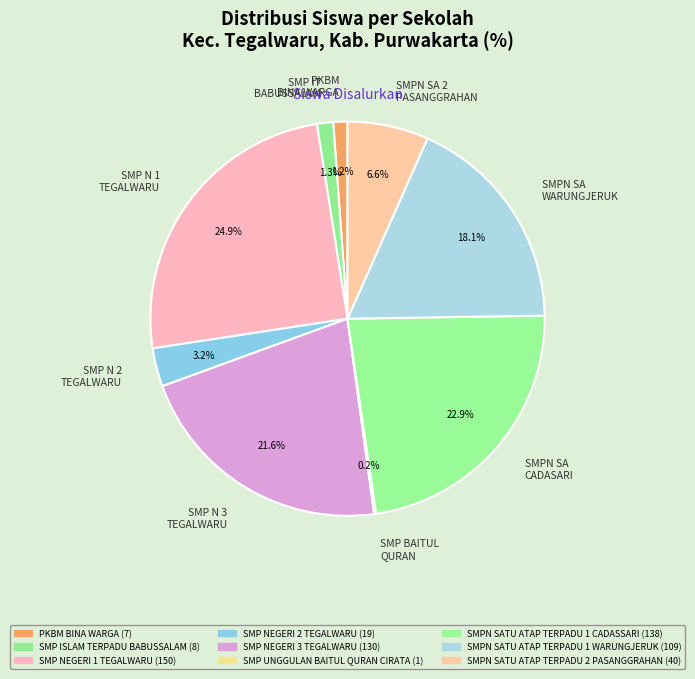

Which slice is the largest?

SMP N 1 TEGALWARU